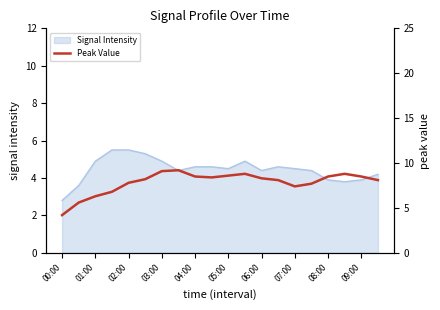

The value of Signal Intensity at 04:00 is 7.8. True or false?

False